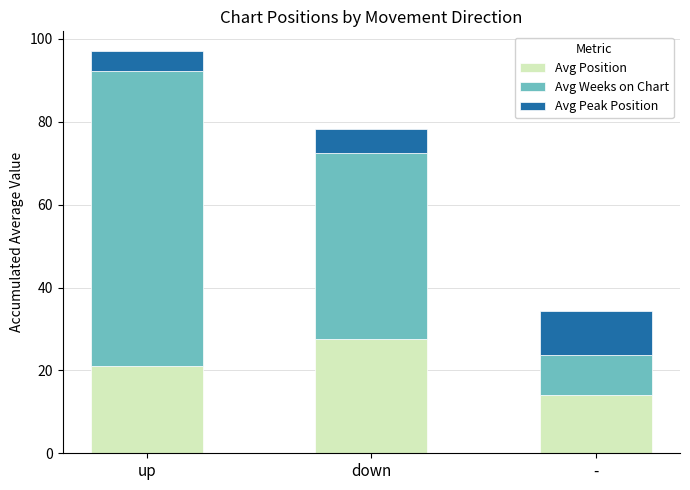

At which category is the sum across all series the highest?

up